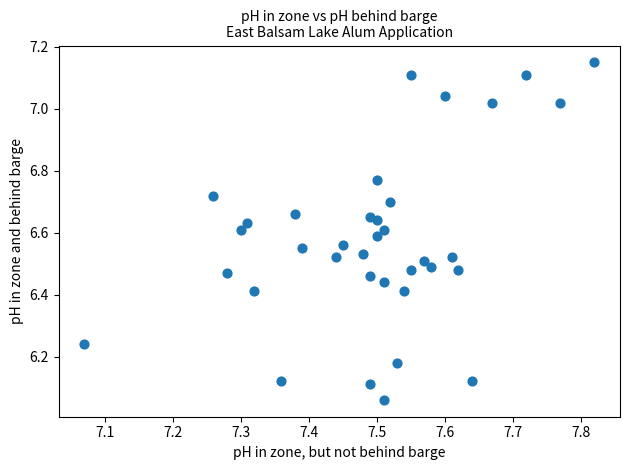

What is the range of X values (max minus min)?

0.8